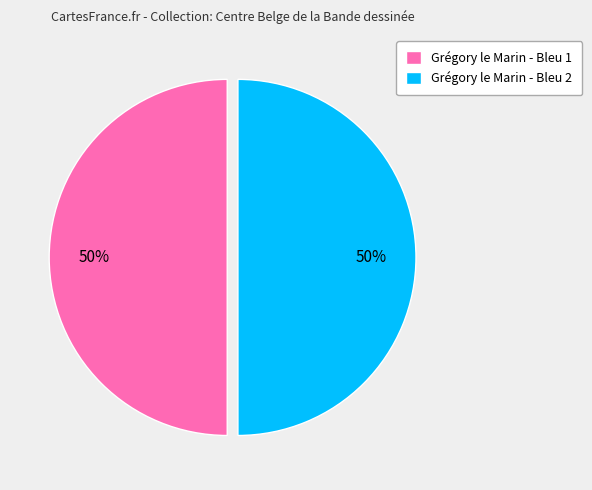

Is the sum of Grégory le Marin - Bleu 1 and Grégory le Marin - Bleu 2 greater than half?

Yes